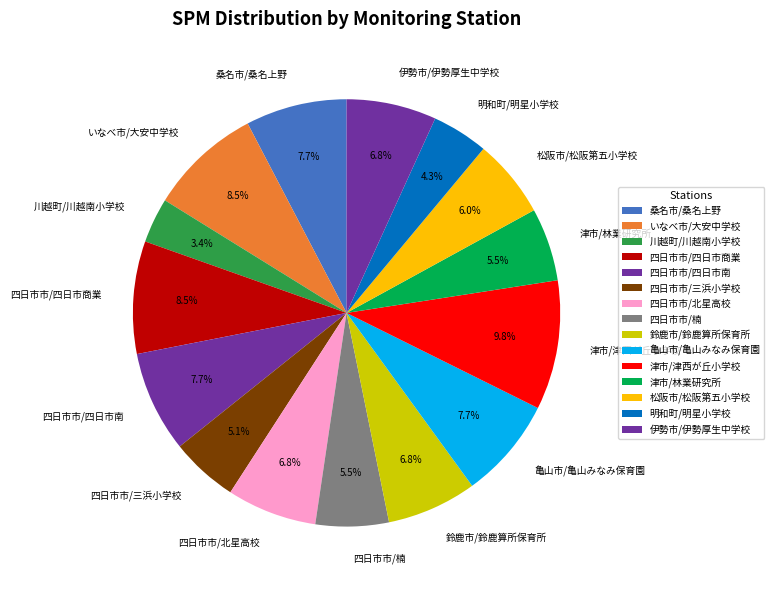

True or false: 亀山市/亀山みなみ保育園 accounts for 8% of the total.

True